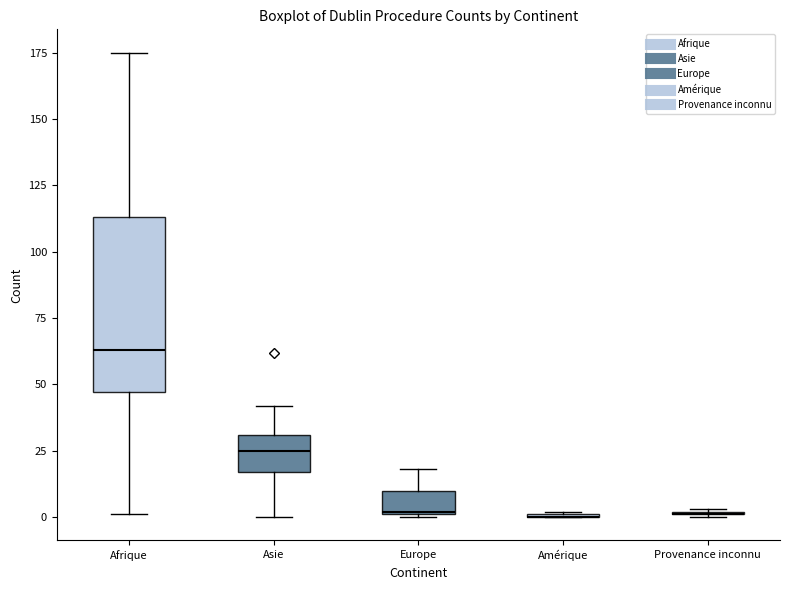

Reading left to right, transcribe this box plot: for each box, give where its median line is, the range the box spans, and where its two whiskers end, as read against the y-axis. The values are not printed on the chart, so give them approximately, as read against the axis.

Afrique: median 65, box 45 to 115, whiskers 0 to 175
Asie: median 25, box 15 to 30, whiskers 0 to 40
Europe: median 0, box 0 to 10, whiskers 0 to 20
Amérique: box collapsed to a line at 0, whiskers 0 to 0
Provenance inconnu: box collapsed to a line at 0, whiskers 0 to 5